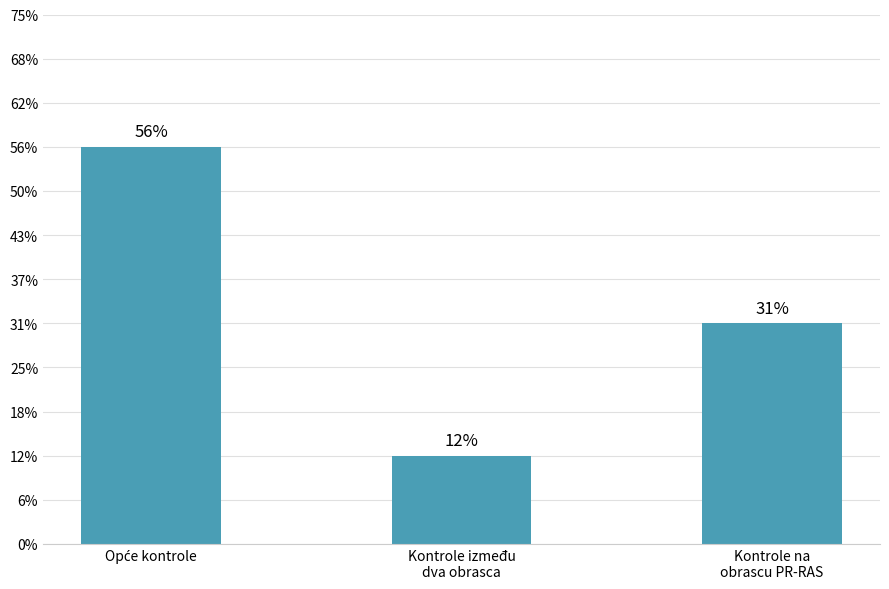

At which category does the chart reach its peak across all series?

Opće kontrole